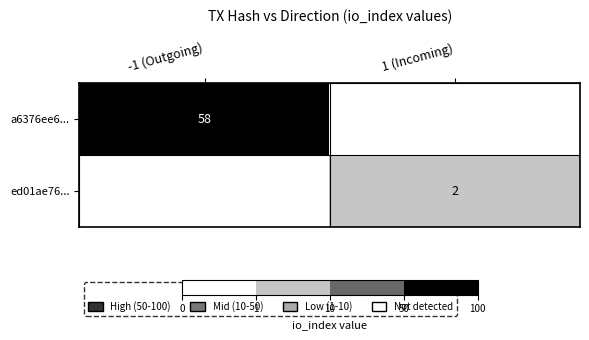

At how many categories does at least one series exceed 4?

1